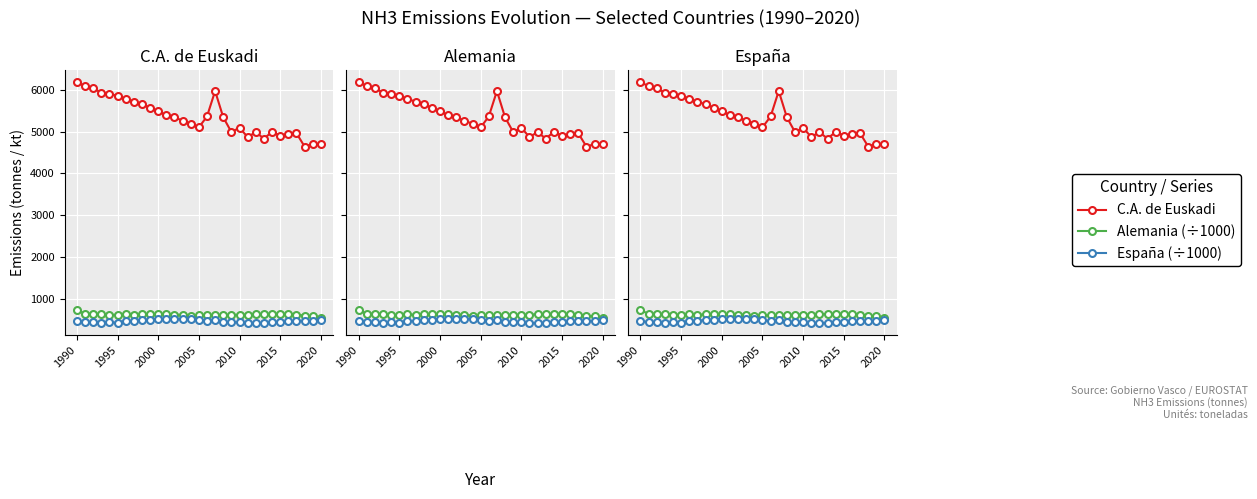

What is the value of the Alemania (÷1000) point at the 6th from the left?

613.3